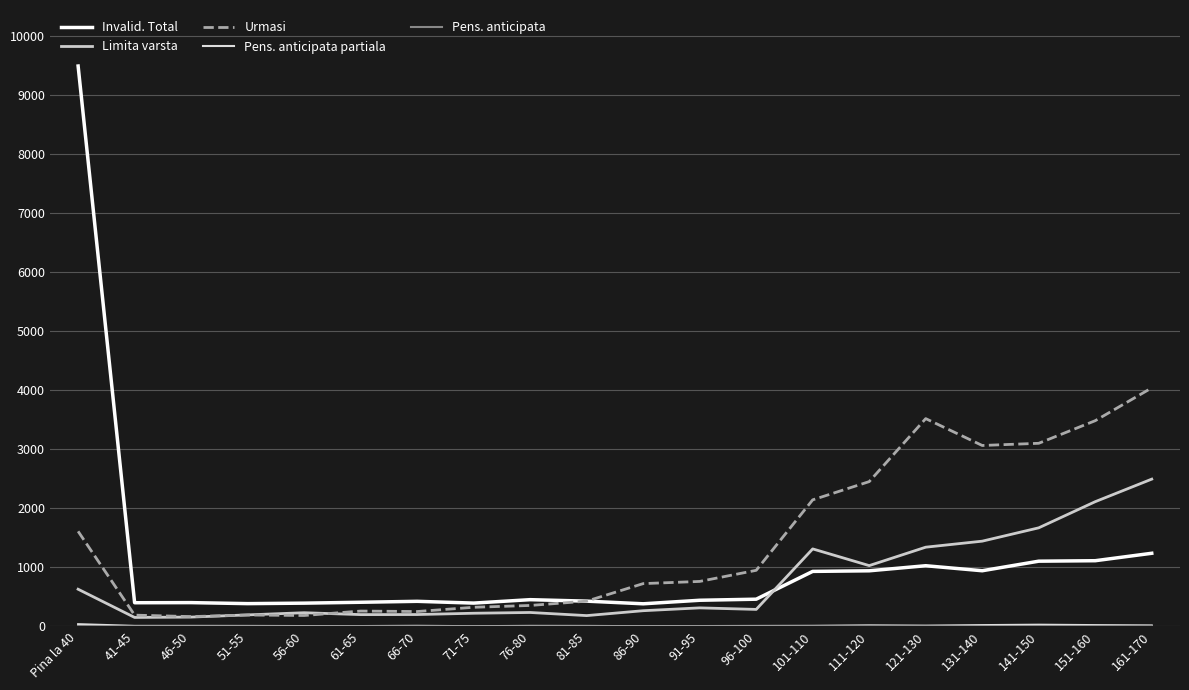

Does the chart have visible grid lines?

Yes